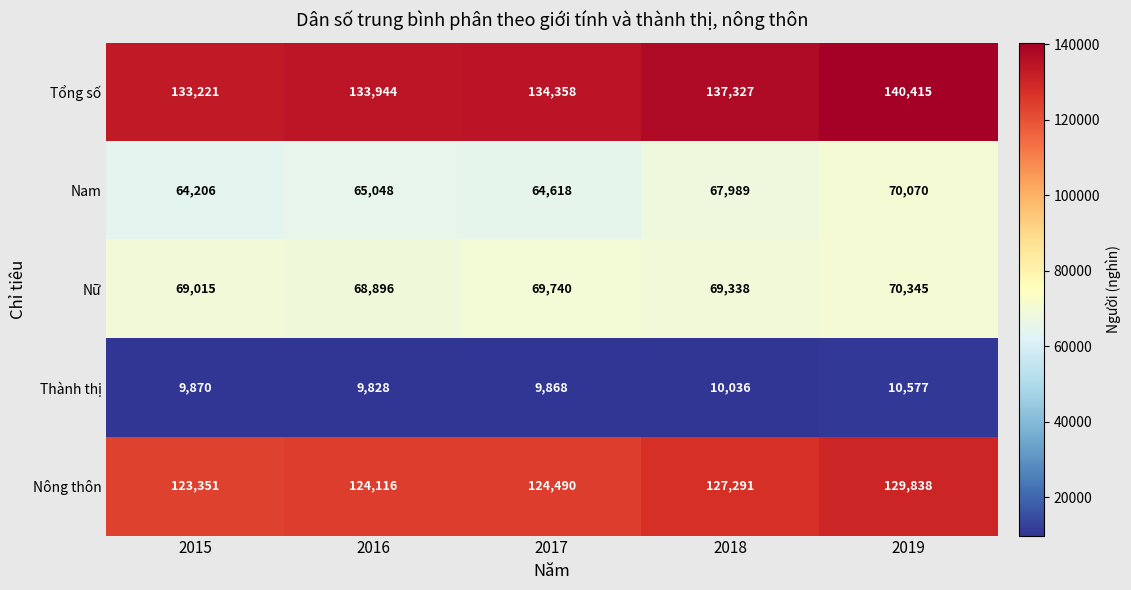

Reading right to left, extract all data points from this chart.

Tổng số: 2019=140415	2018=137327	2017=134358	2016=133944	2015=133221
Nam: 2019=70070	2018=67989	2017=64618	2016=65048	2015=64206
Nữ: 2019=70345	2018=69338	2017=69740	2016=68896	2015=69015
Thành thị: 2019=10577	2018=10036	2017=9868	2016=9828	2015=9870
Nông thôn: 2019=129838	2018=127291	2017=124490	2016=124116	2015=123351